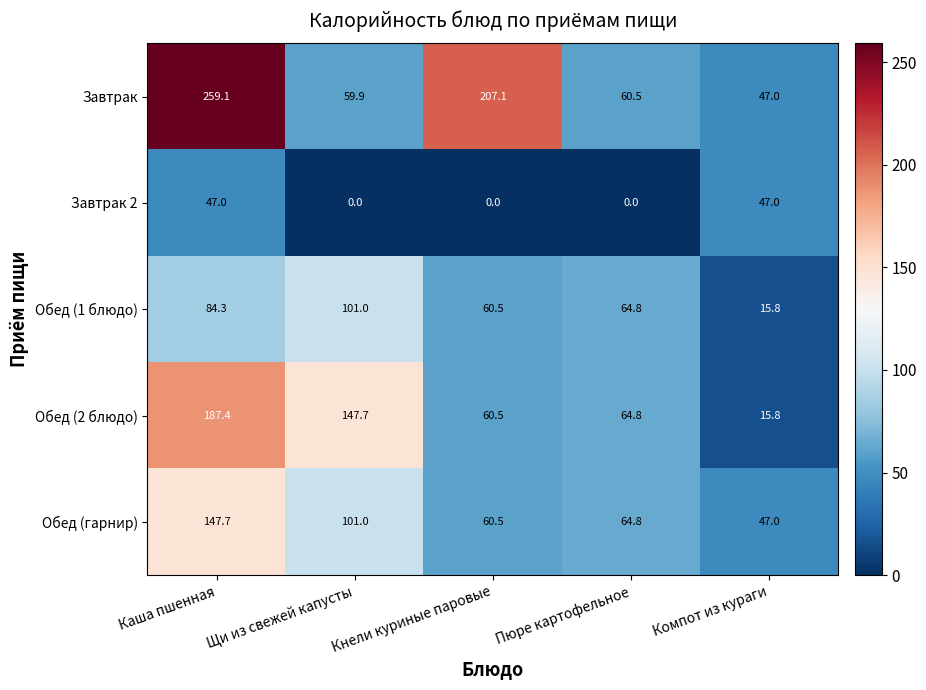

Where is Обед (2 блюдо) nearest to the value 101?

Пюре картофельное